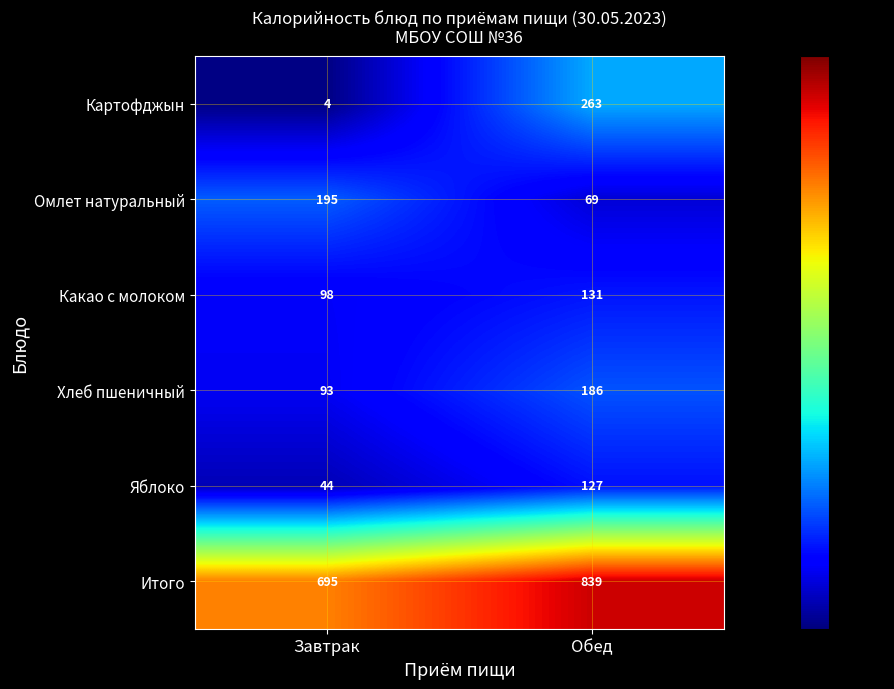

What is the total value across all series at Завтрак?

1129